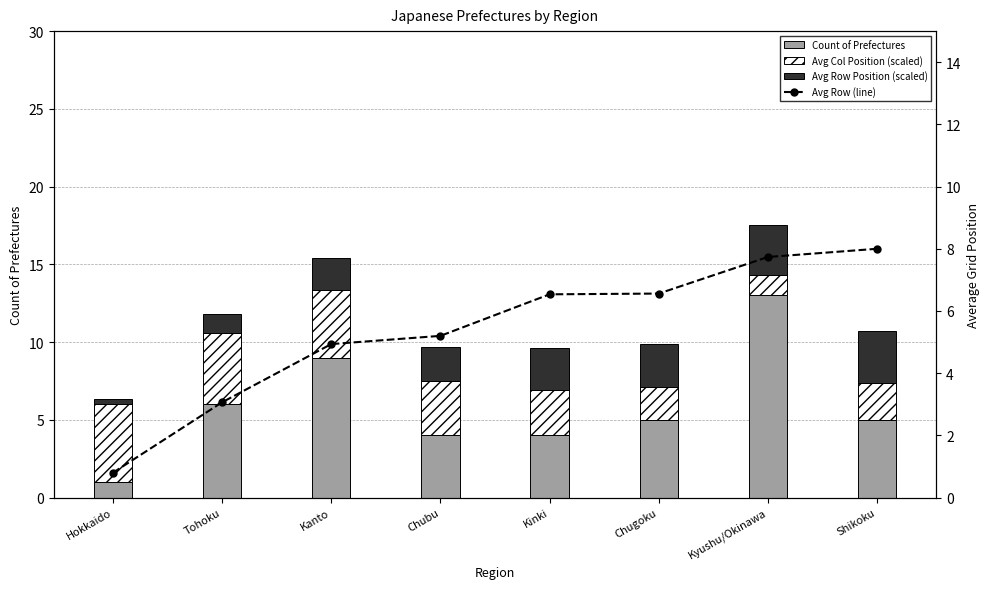

Which has a higher value, Kinki or Chubu?

Kinki